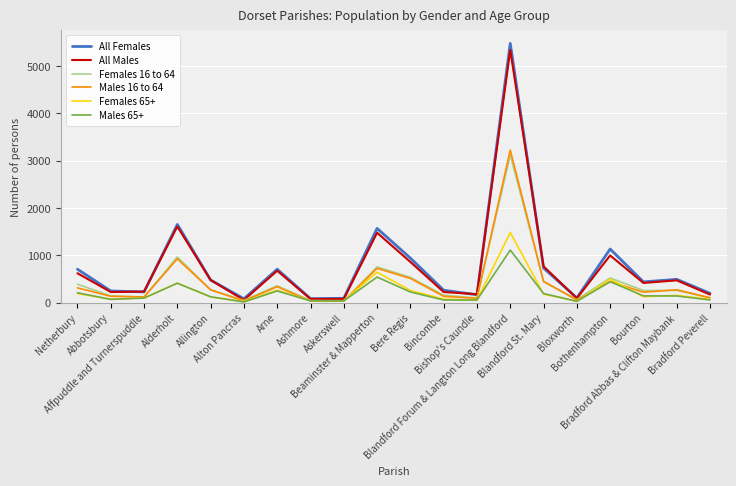

What is the approximate value of All Females at Beaminster & Mapperton, to the nearest 50?

1550